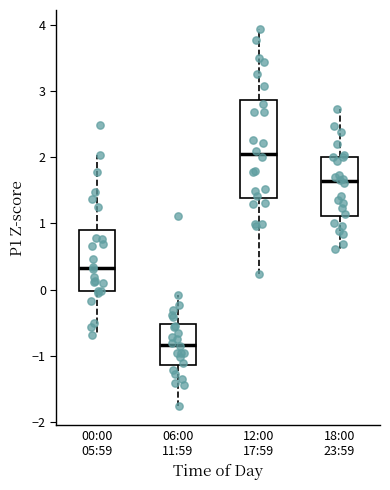

Where is the upper edge of the box for 06:00 11:59 on the y-axis? The values are not printed on the chart, so give them approximately, as read against the axis.

-0.5